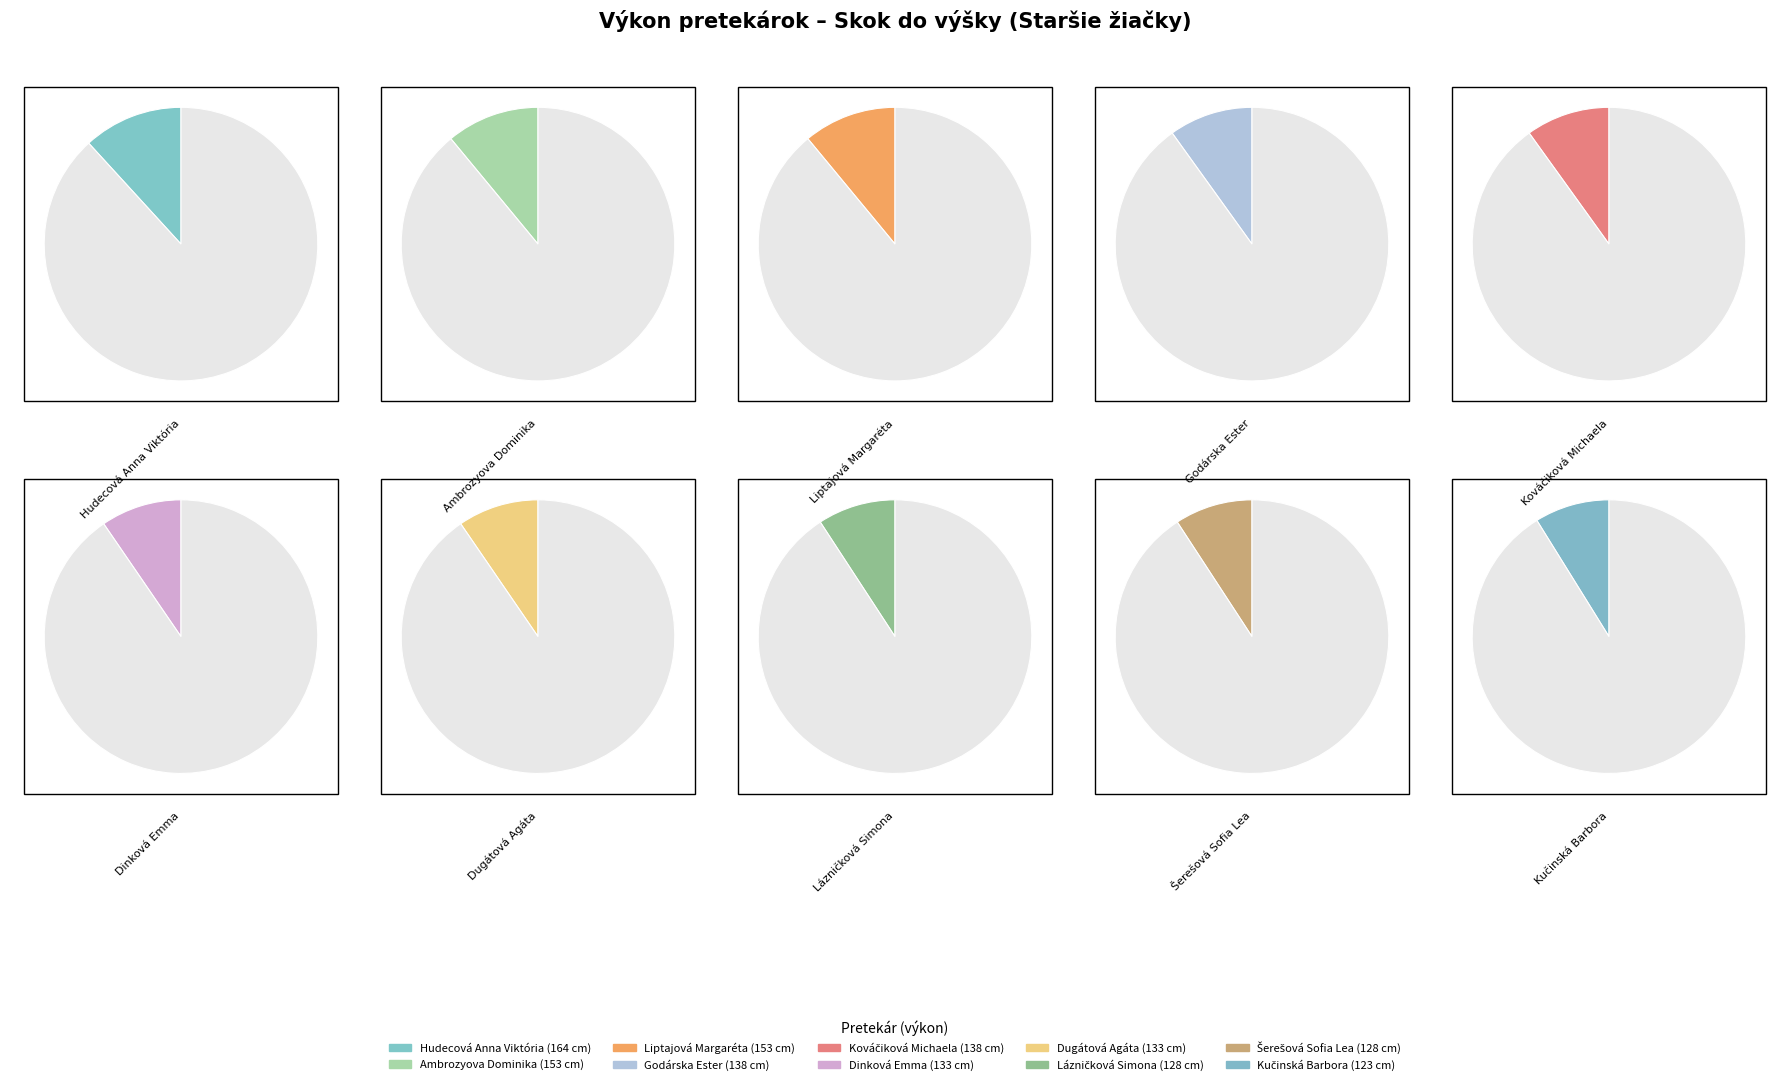

Count the number of slices in the pie.

10